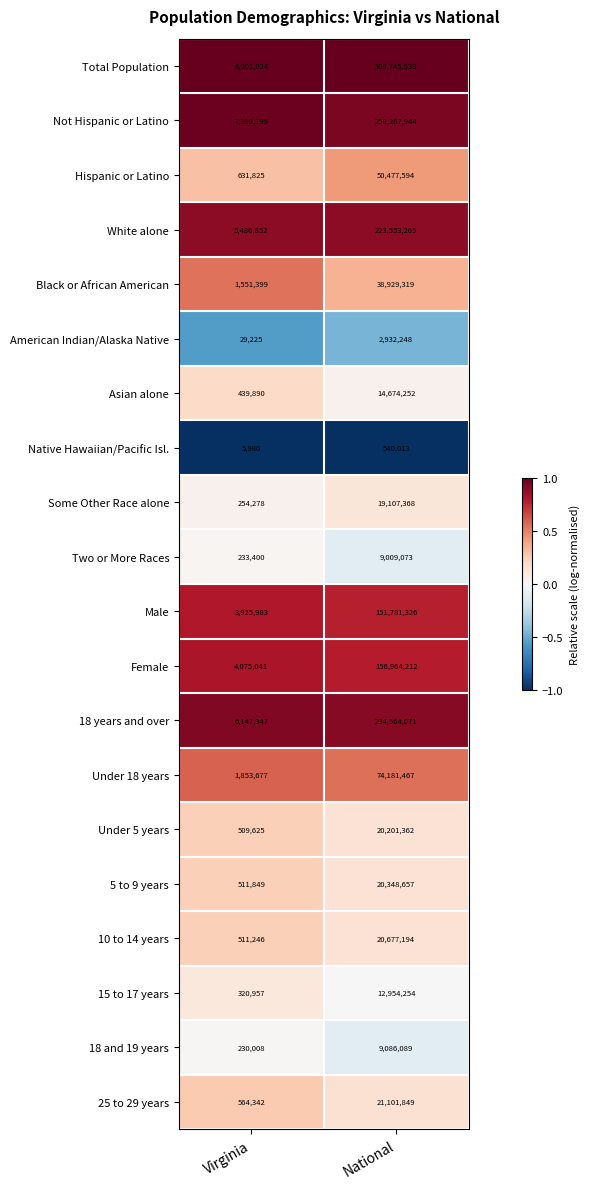

At which category does the chart reach its minimum across all series?

Virginia